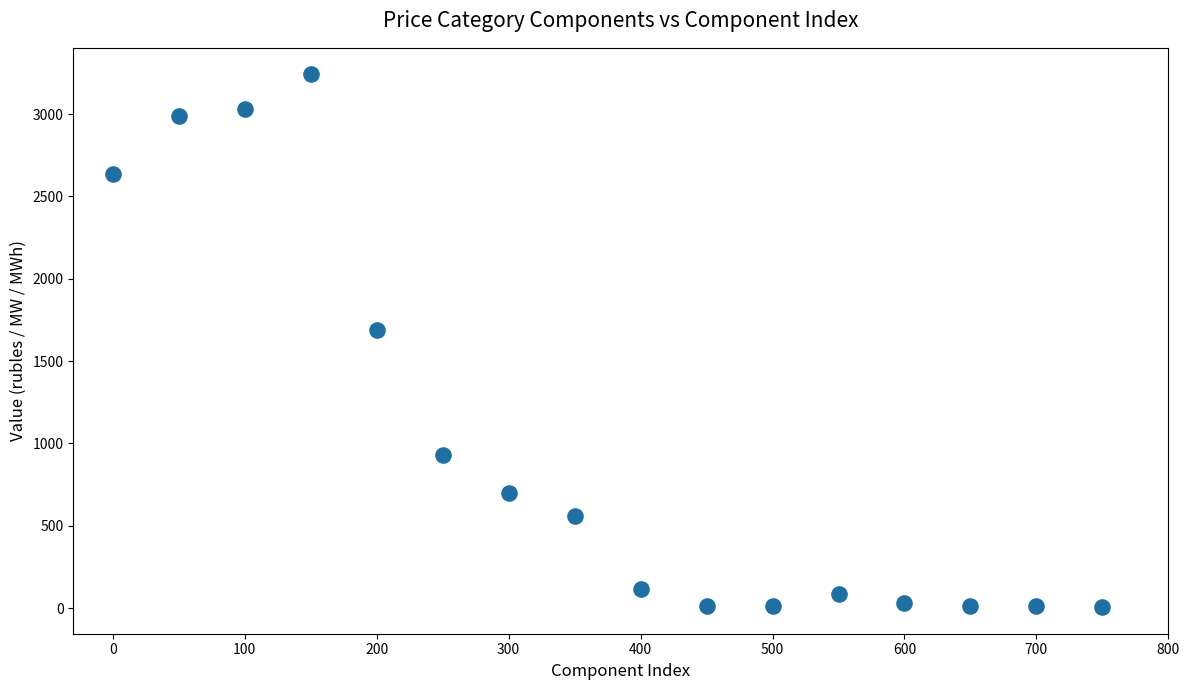

What Y value in the scatter plot is closest to 1623?

1691.5